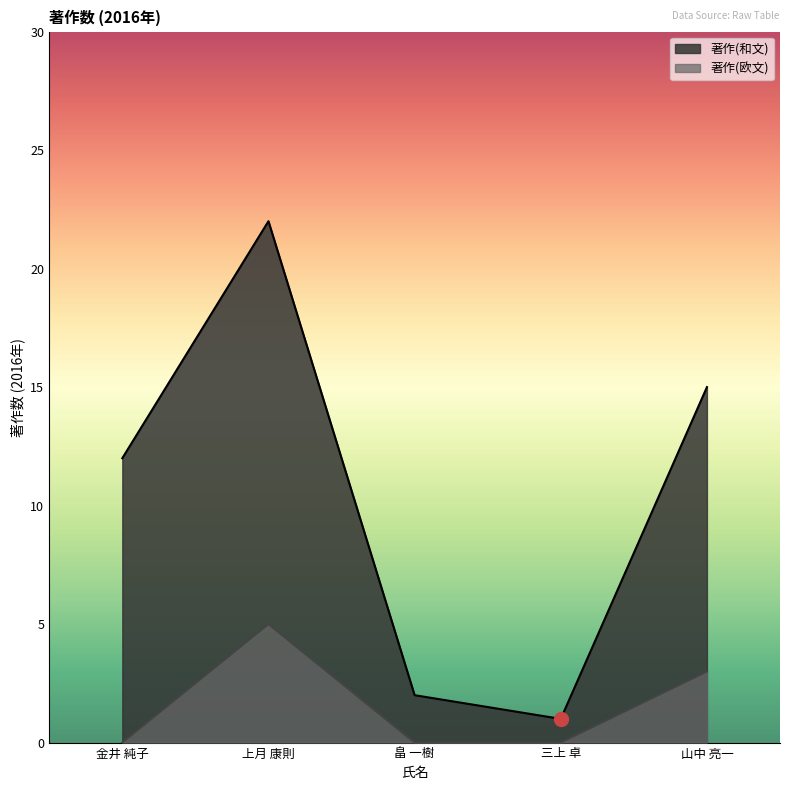

What is the average value of the 著作(欧文) series?

2